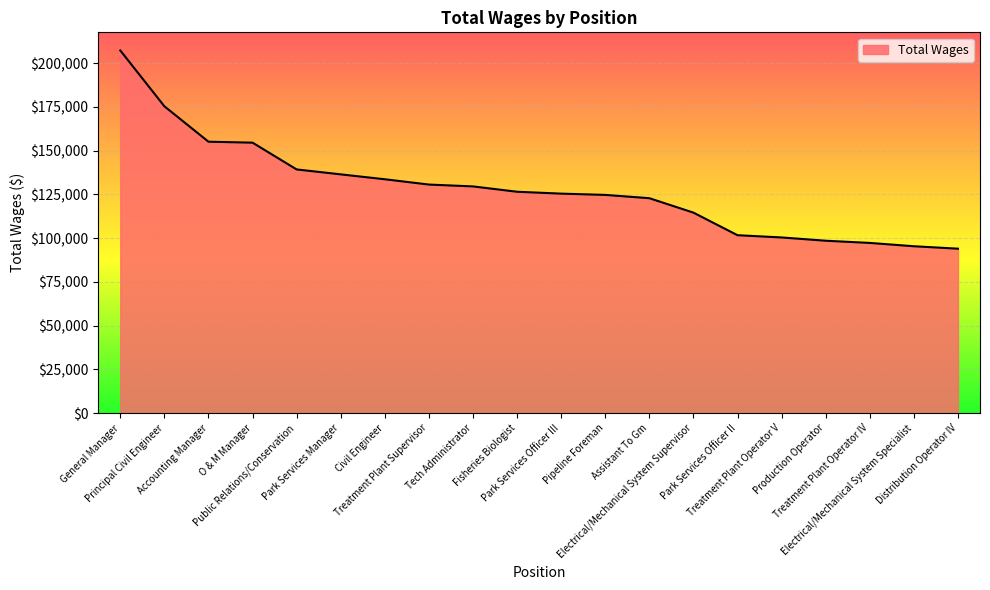

At which label does the data first exceed 126540?

General Manager